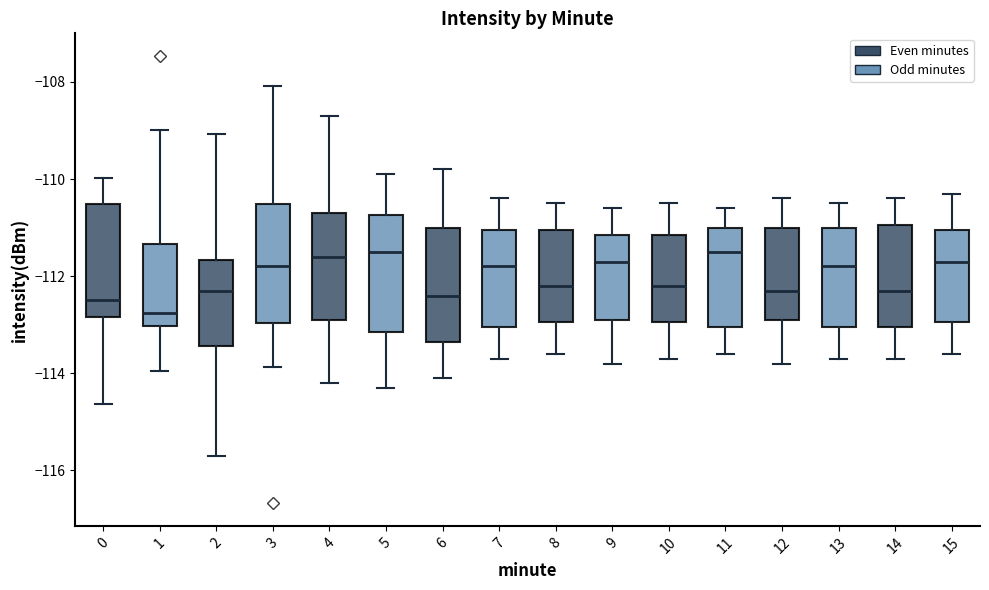

Where is the lower edge of the box at x = 3 on the y-axis? The values are not printed on the chart, so give them approximately, as read against the axis.

-113.0